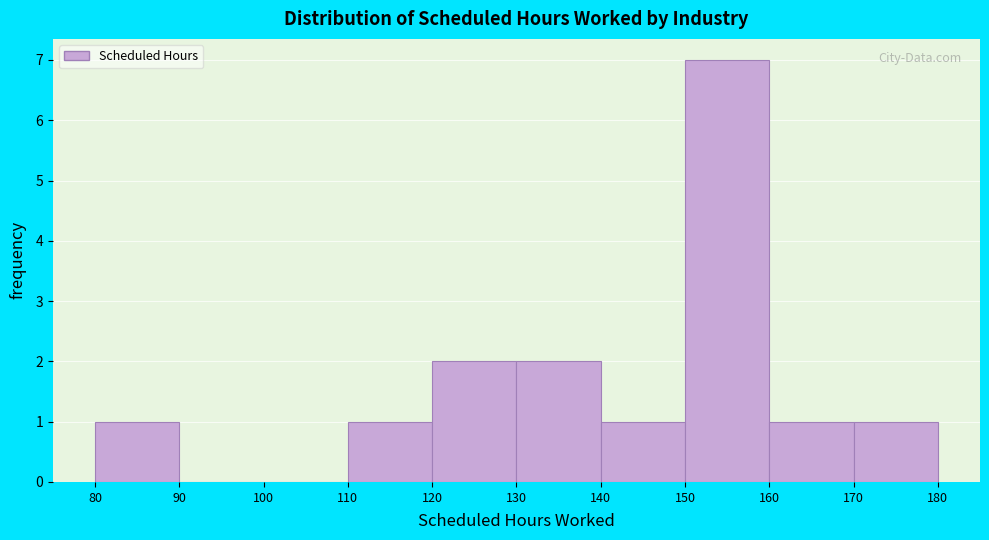

Reading left to right, list every bar in this chart as the range it spans on the x-axis followed by its height. The values are not printed on the chart, so give them approximately, as read against the axis.

80 to 90: 1
90 to 100: 0
100 to 110: 0
110 to 120: 1
120 to 130: 2
130 to 140: 2
140 to 150: 1
150 to 160: 7
160 to 170: 1
170 to 180: 1